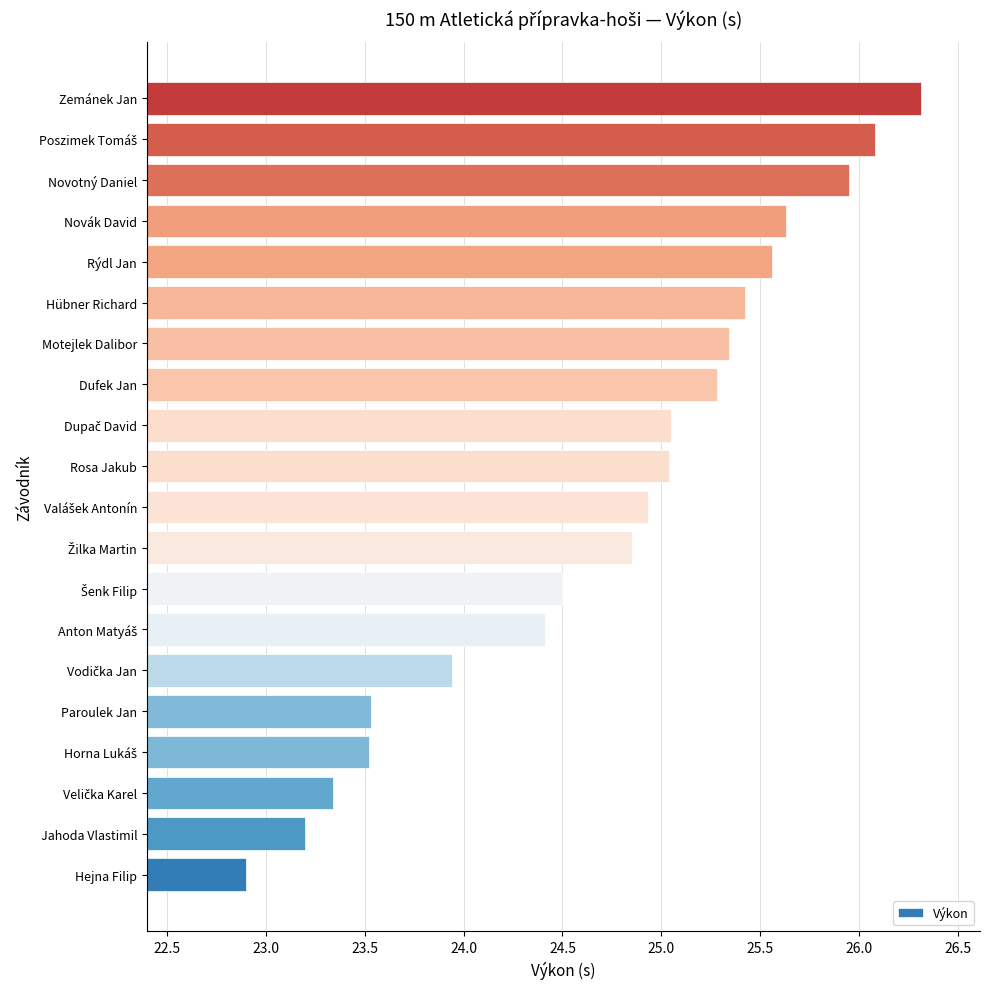

Does the chart contain any negative values?

No